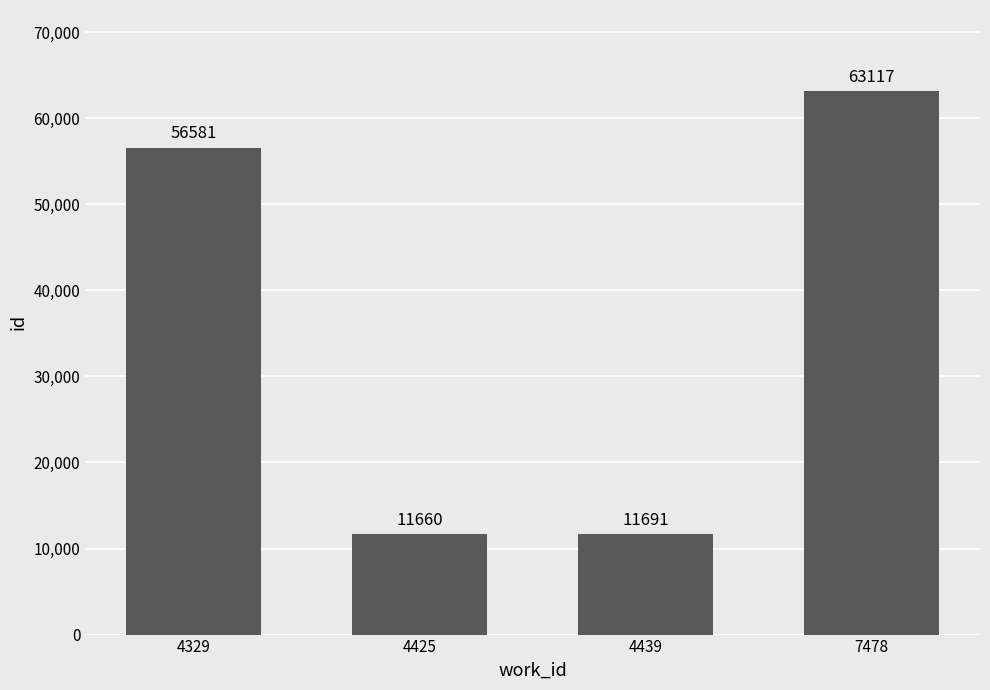

How many categories are shown in the chart?

4